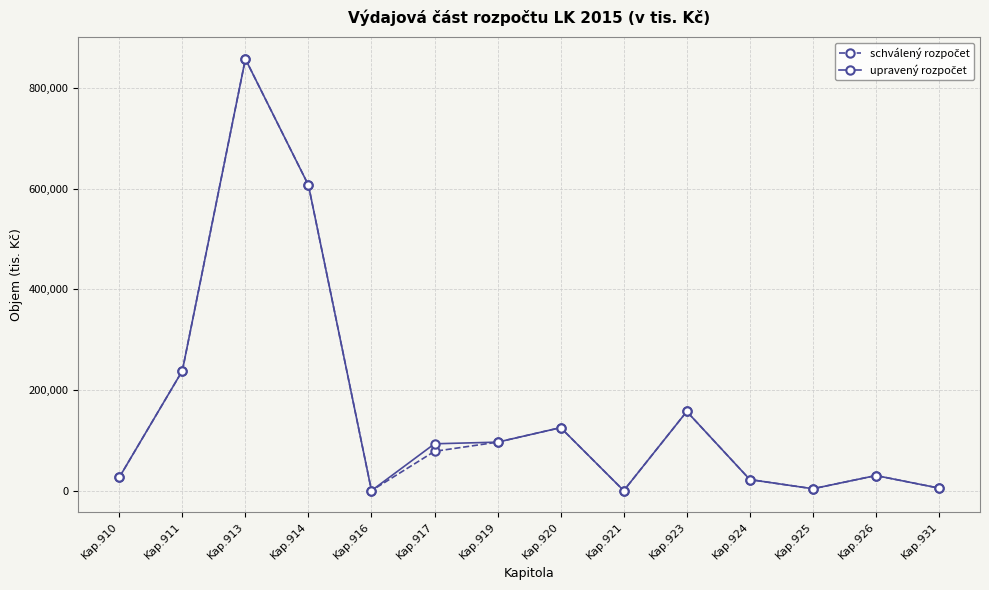

Which category has the highest value across all series?

Kap.913